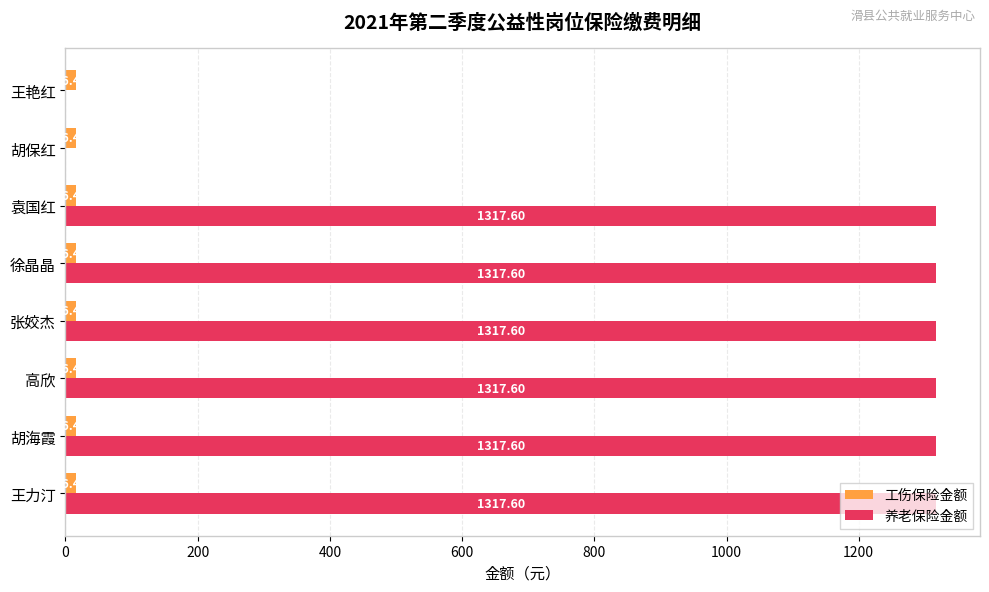

What is the sum of all 工伤保险金额 values?

131.8